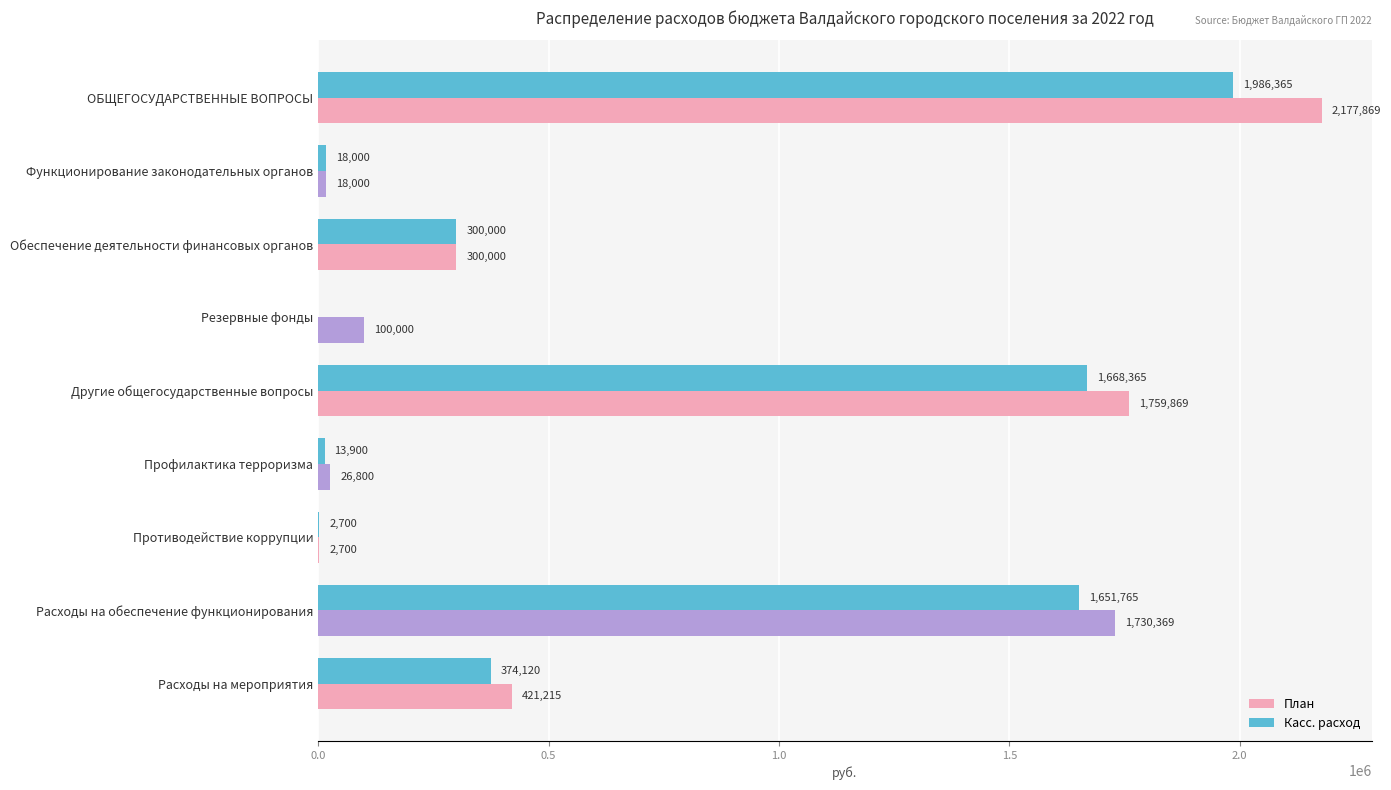

At which label is План closest to 1090284?

Расходы на обеспечение функционирования